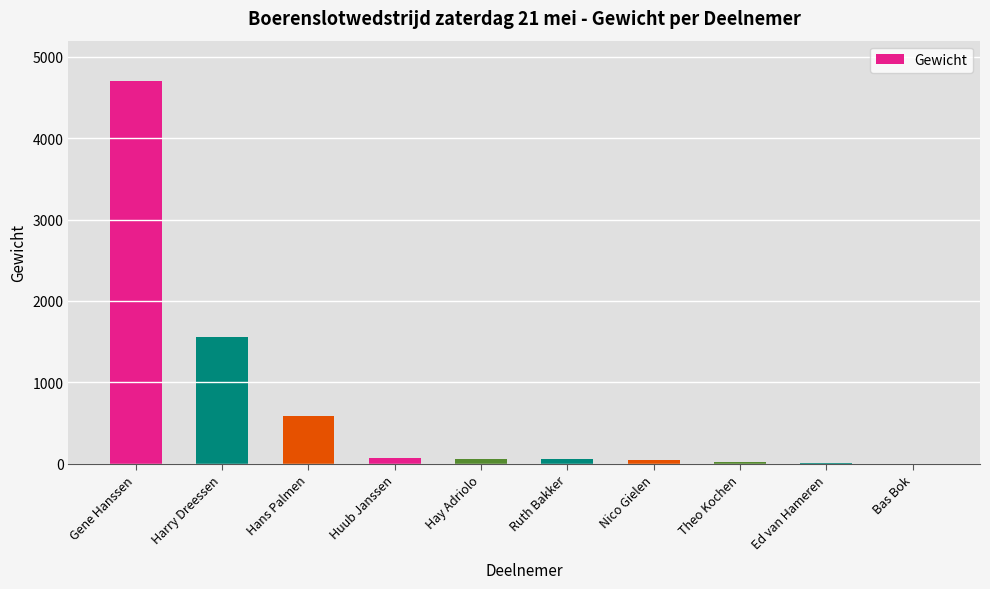

Are the bars grouped side by side (vs. stacked)?

No